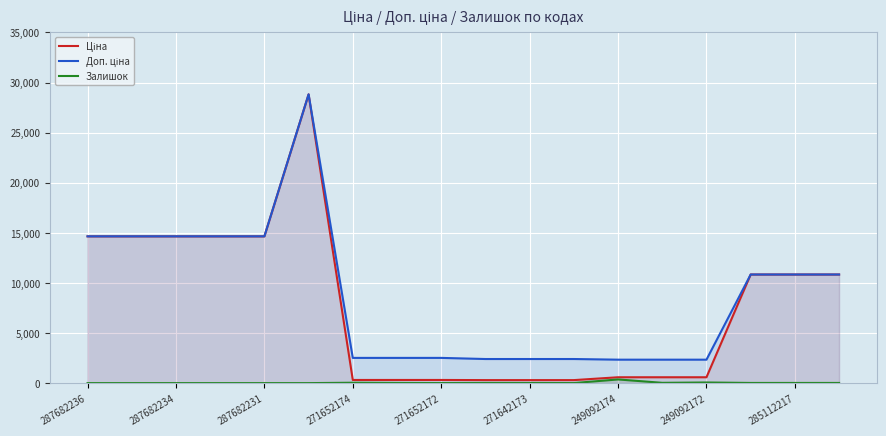

True or false: Залишок and Ціна cross at least once.

False